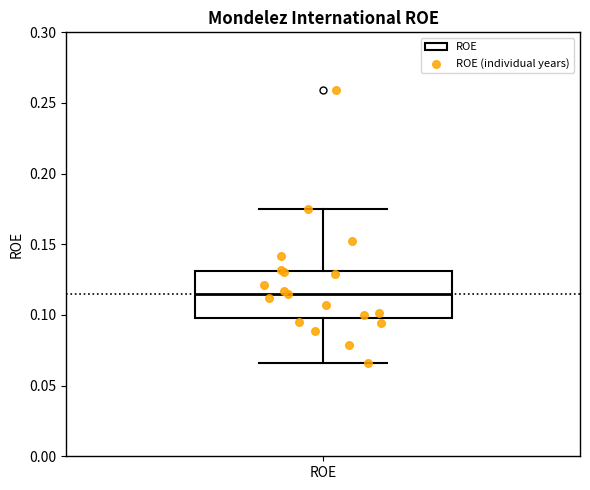

Where does the lower whisker of the box for ROE end on the y-axis? The values are not printed on the chart, so give them approximately, as read against the axis.

0.065